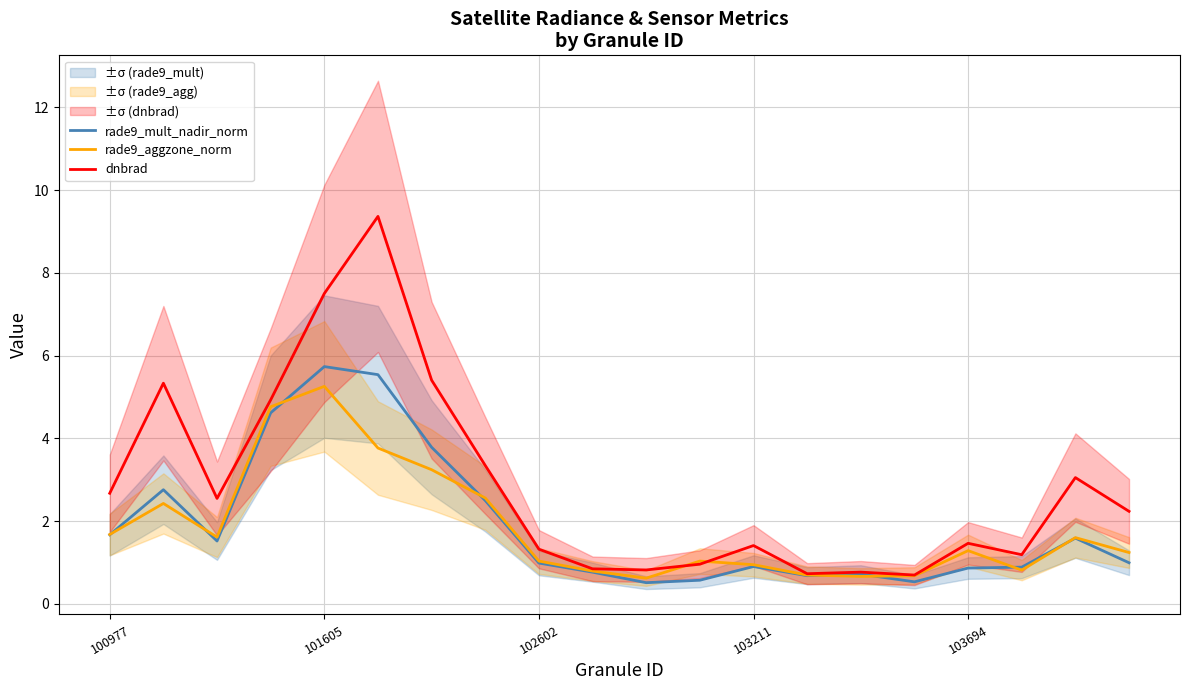

Between 6 and 15, which series saw the biggest shift?

dnbrad